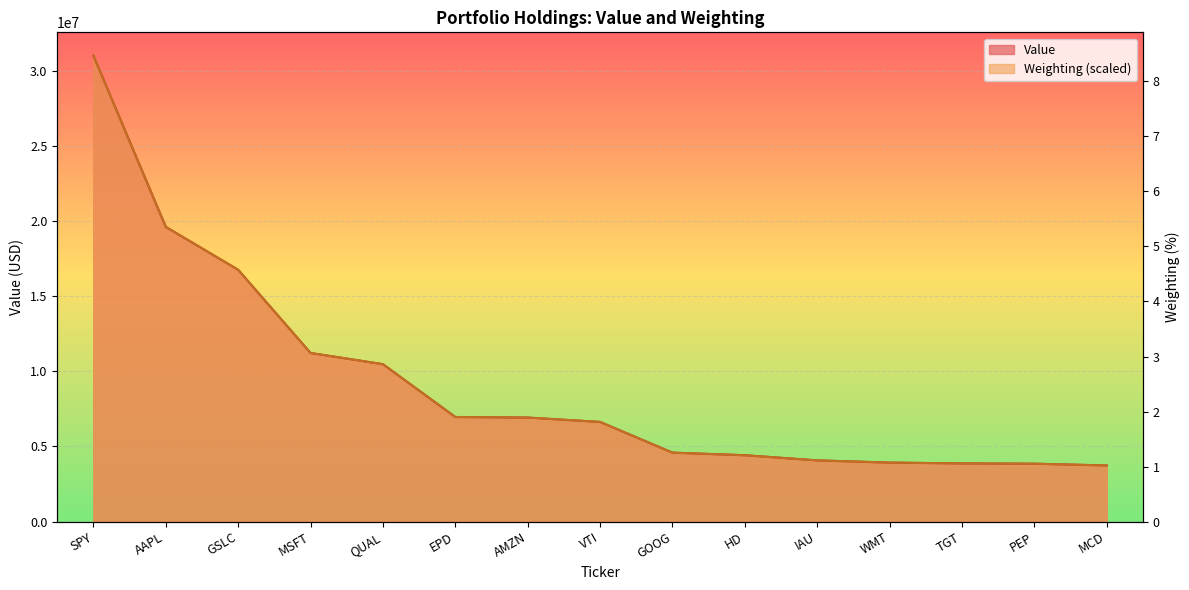

What are all the series names shown in the legend?

Value, Weighting